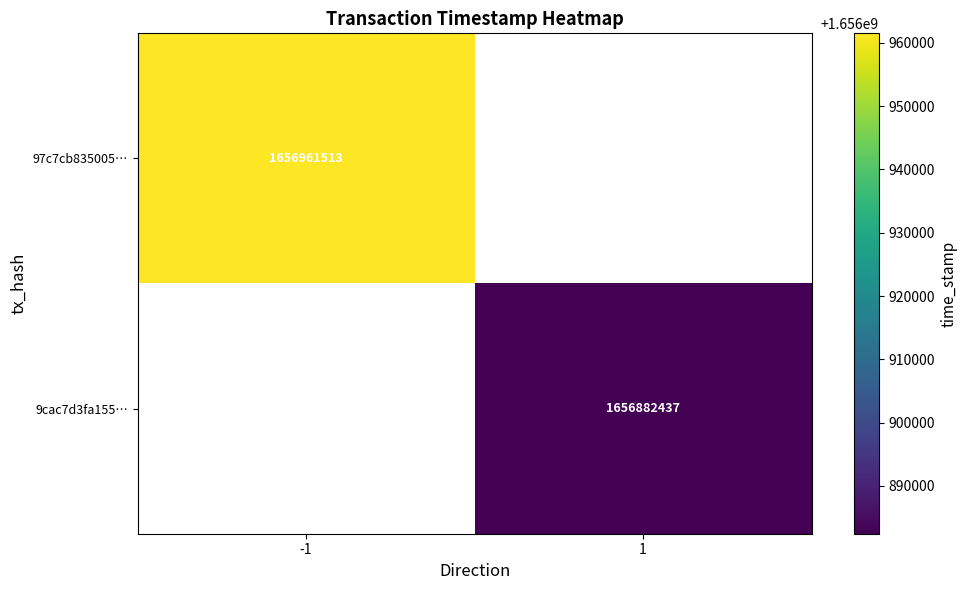

At how many categories does at least one series exceed 1656939491?

1